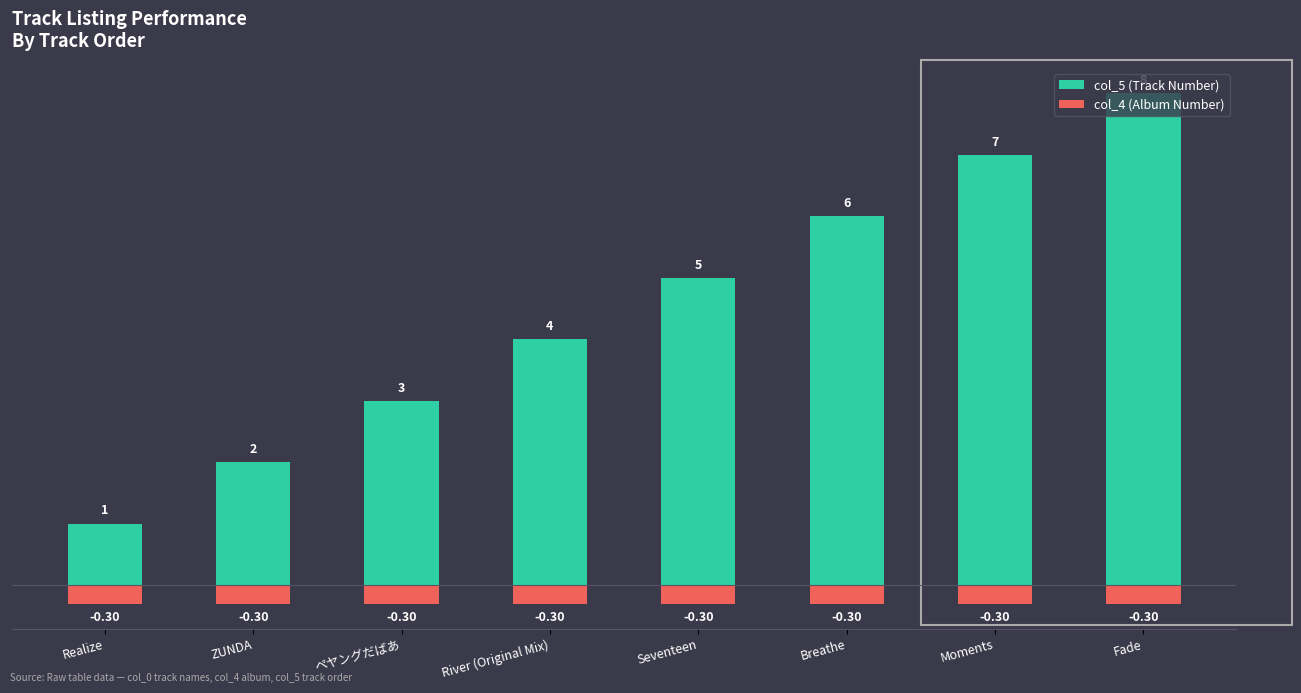

What is the difference between the col_5 (Track Number) values at Seventeen and Moments?

2.0